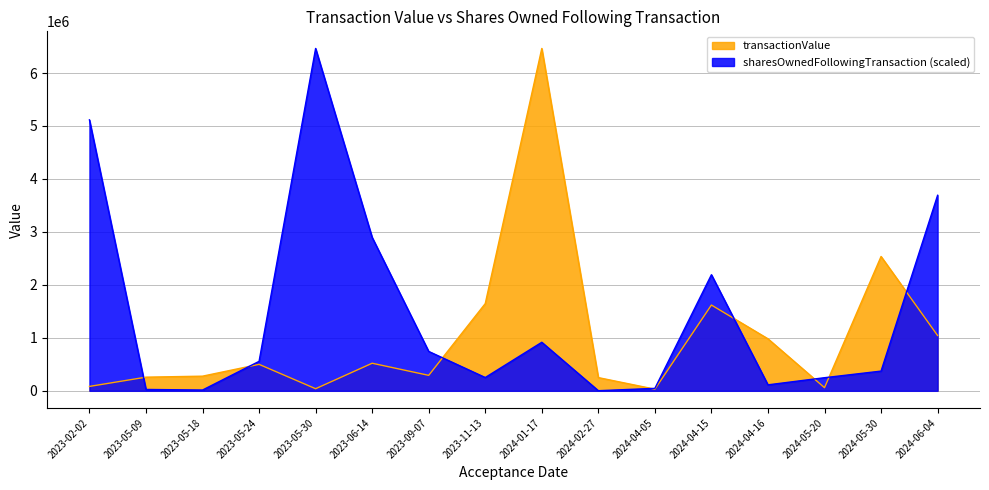

The transactionValue series shows 1392506.2 at 2024-04-16. True or false?

False